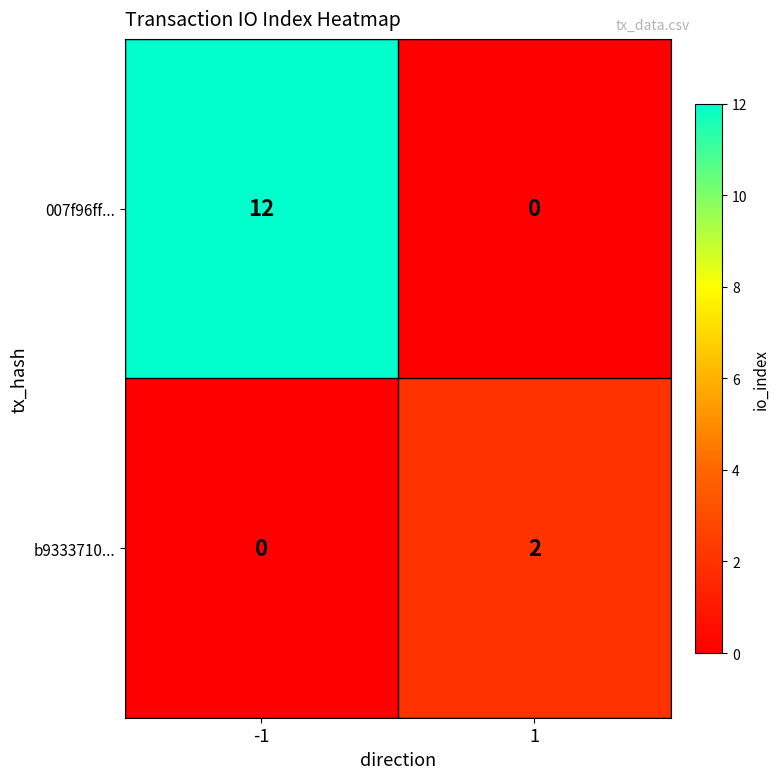

The 007f96ff... series shows 16 at -1. True or false?

False